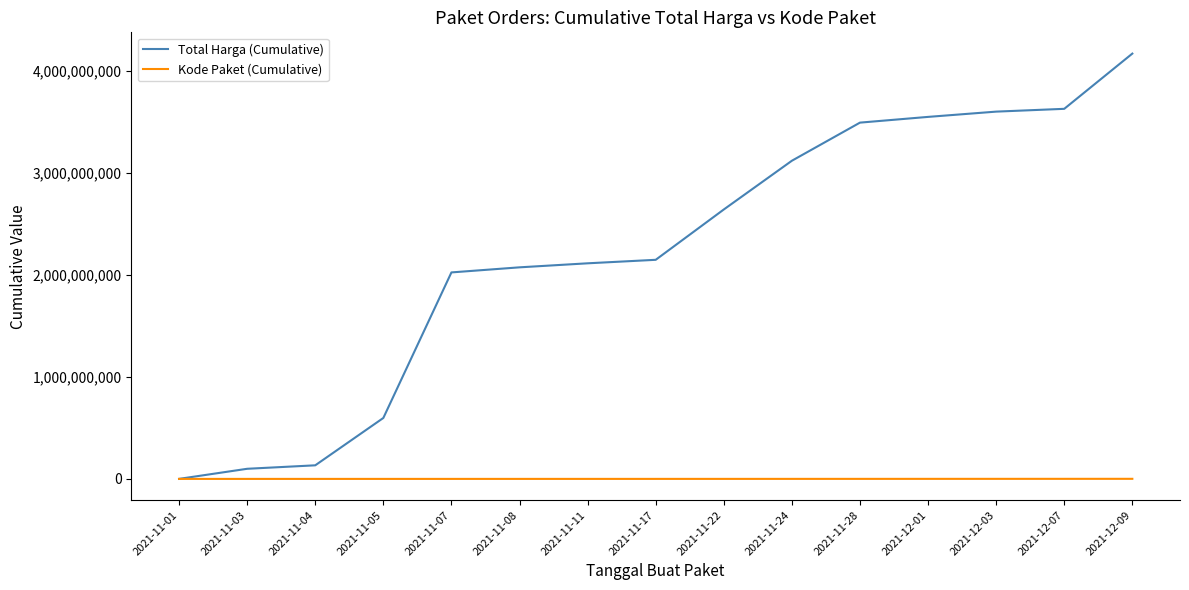

Is the value of Kode Paket (Cumulative) at 2021-12-07 greater than the value of Total Harga (Cumulative) at 2021-11-11?

No